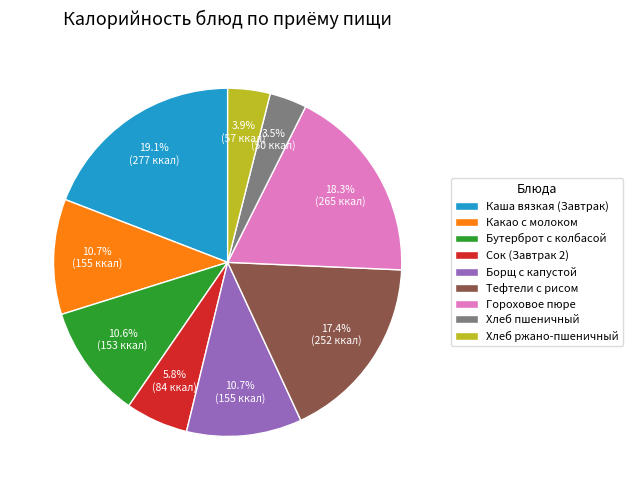

What percentage is the Хлеб ржано-пшеничный slice, to the nearest percent?

4%